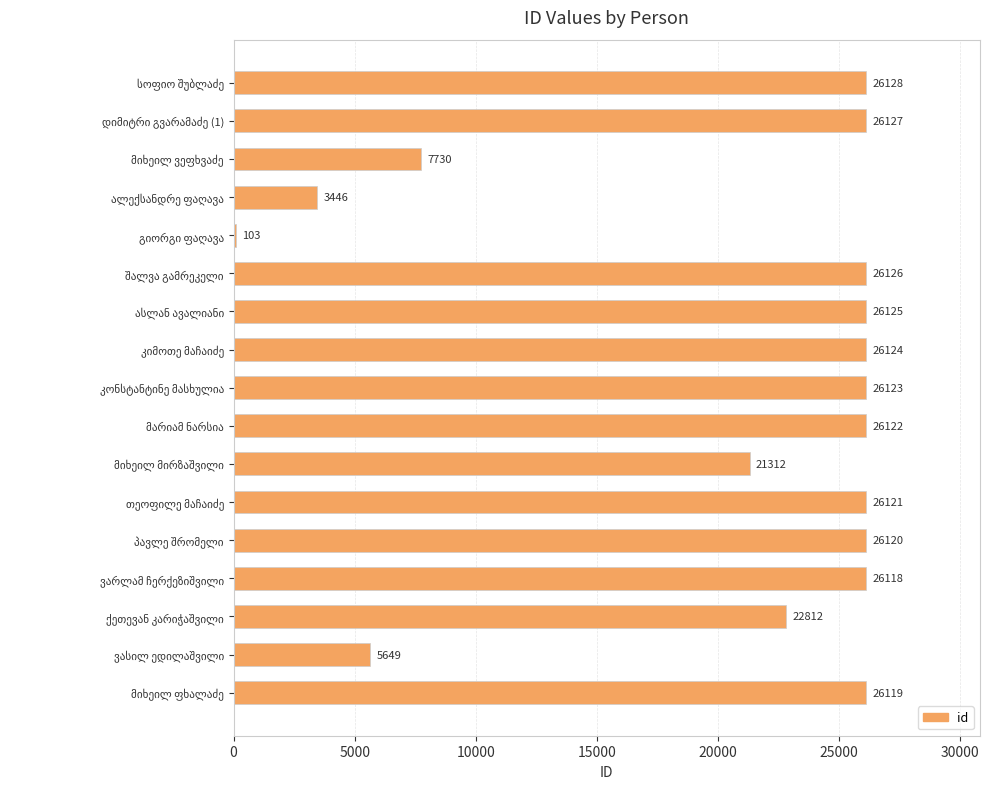

What is the average value?

20494